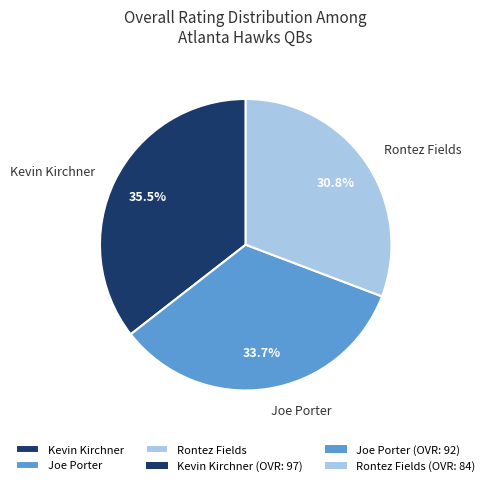

Approximately how many times larger is the value at Kevin Kirchner compared to Joe Porter?

1.1